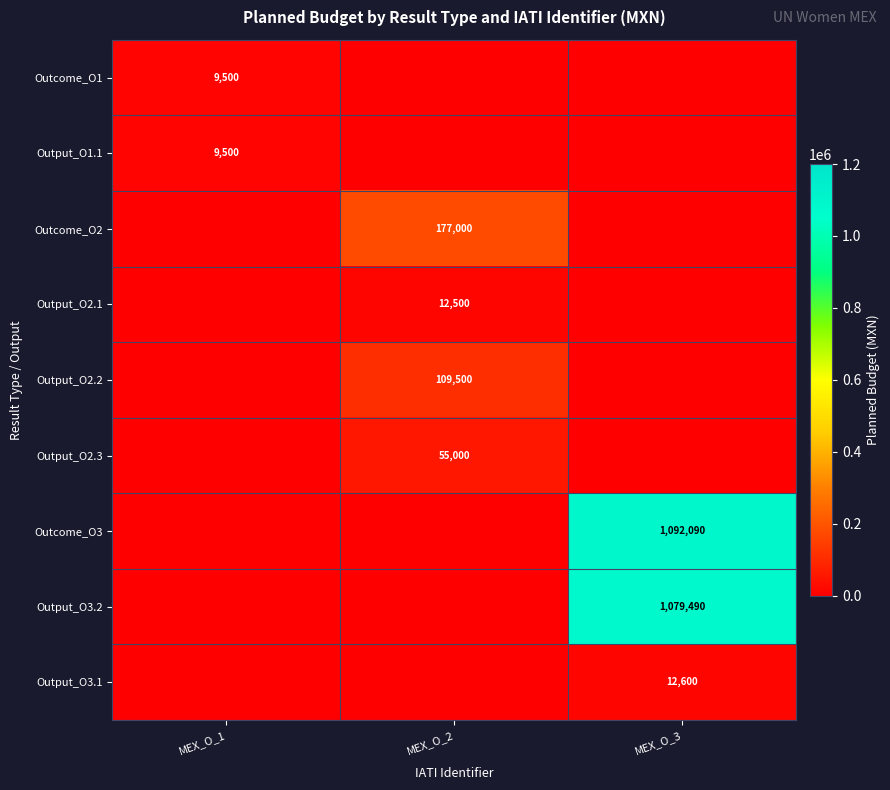

The value of Outcome_O3 at MEX_O_3 is 1092090. True or false?

True